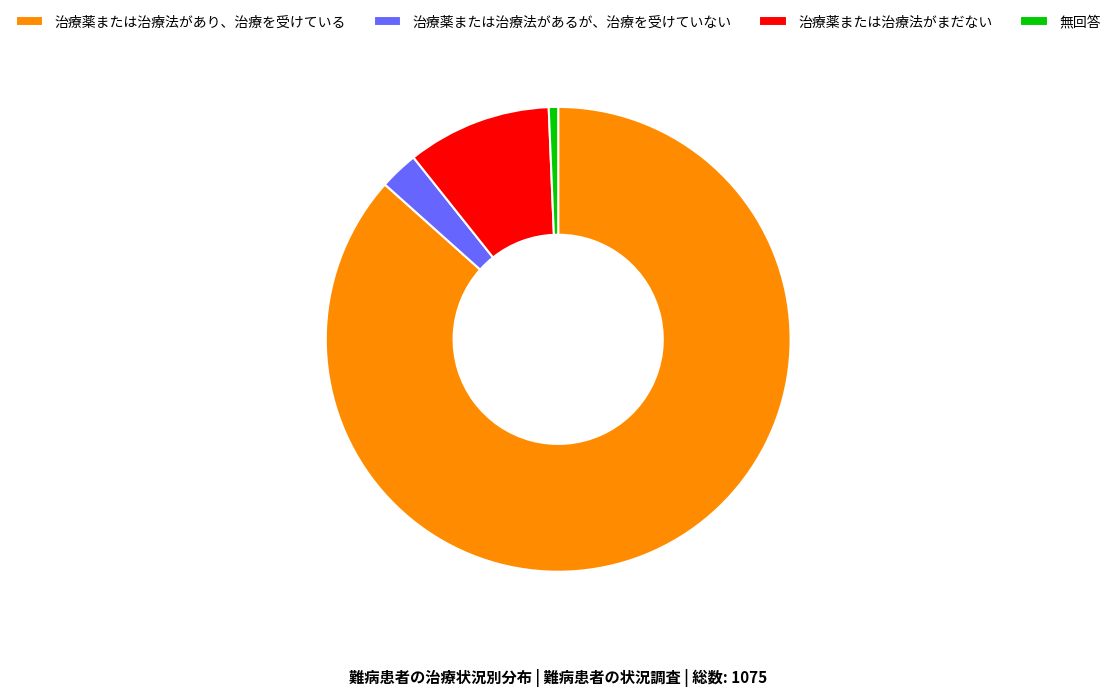

Is the sum of 治療薬または治療法がまだない and 治療薬または治療法があり、治療を受けている greater than half?

Yes